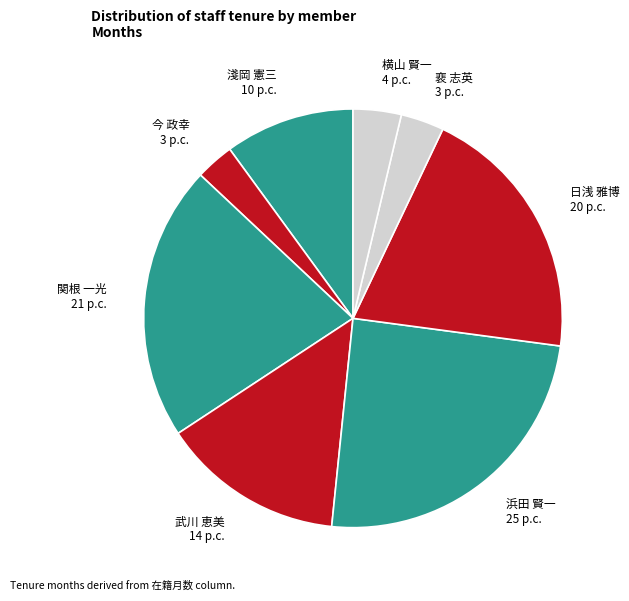

Which category has the biggest portion of the pie?

浜田 賢一